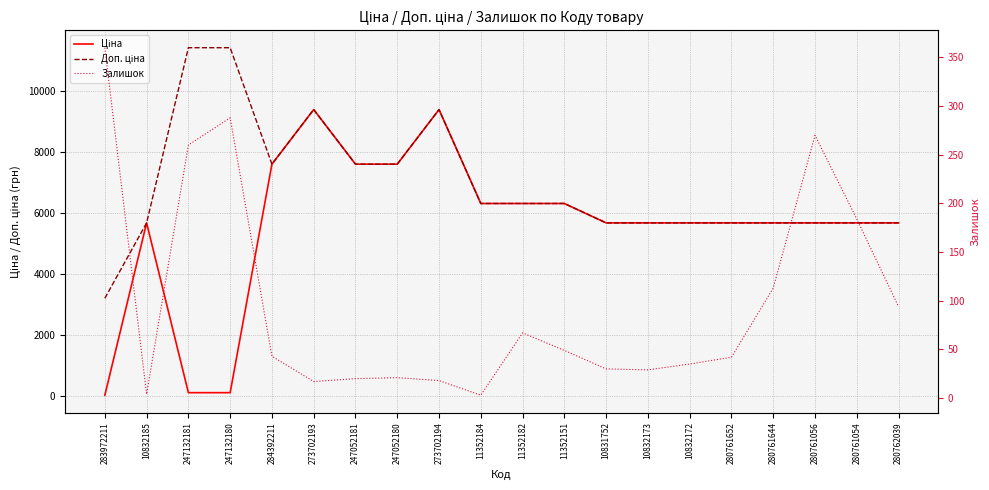

What is the label of the 15th point from the left?

10832172